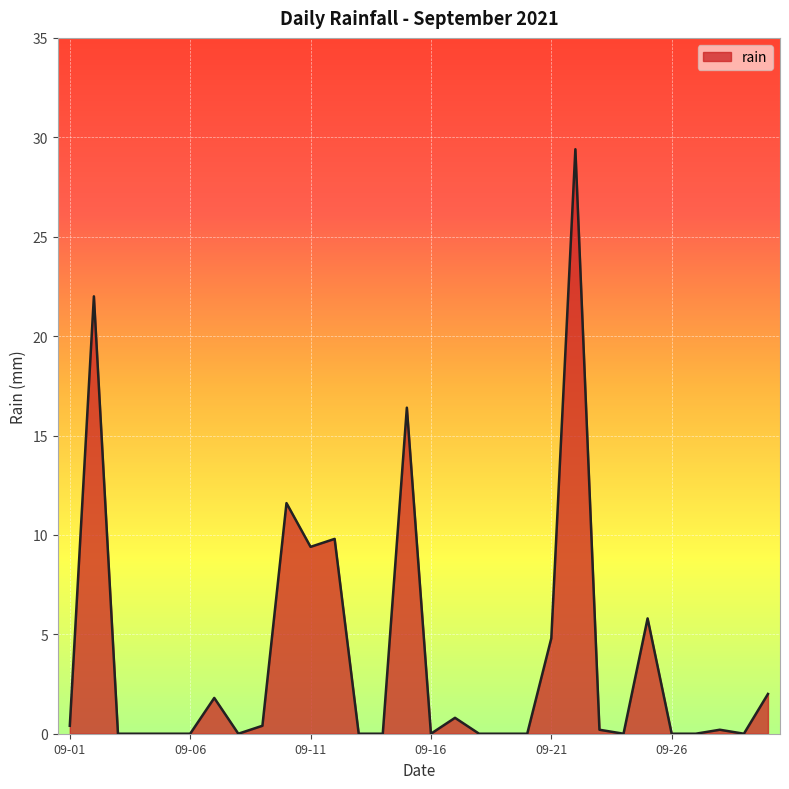

What is the difference between the maximum and minimum values?

29.4